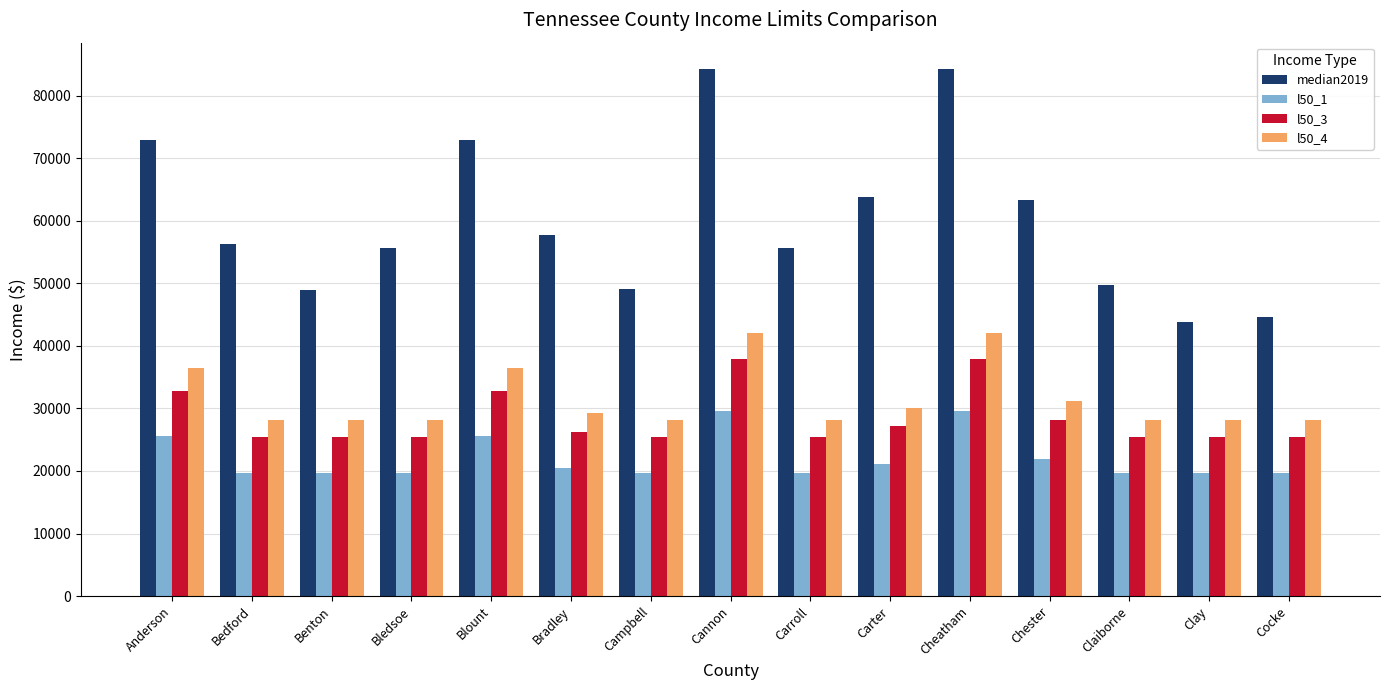

Rank the series at Carroll from lowest to highest value.

l50_1, l50_3, l50_4, median2019